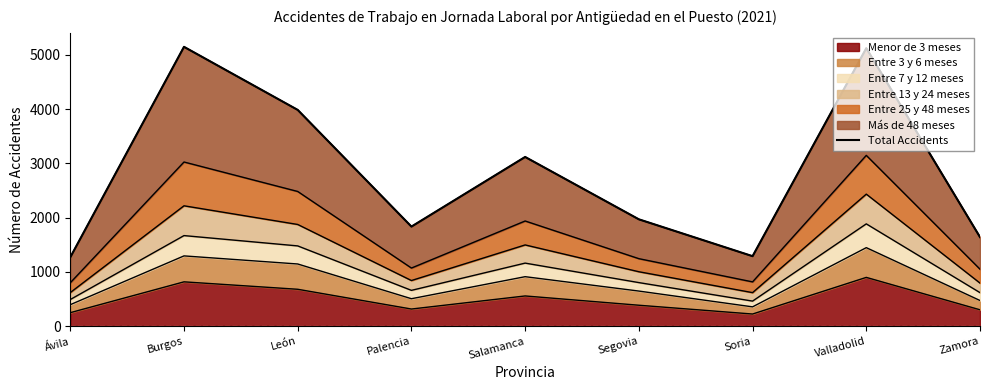

Rank the categories by value from highest to lowest.

Burgos, Valladolid, León, Salamanca, Segovia, Palencia, Zamora, Soria, Ávila